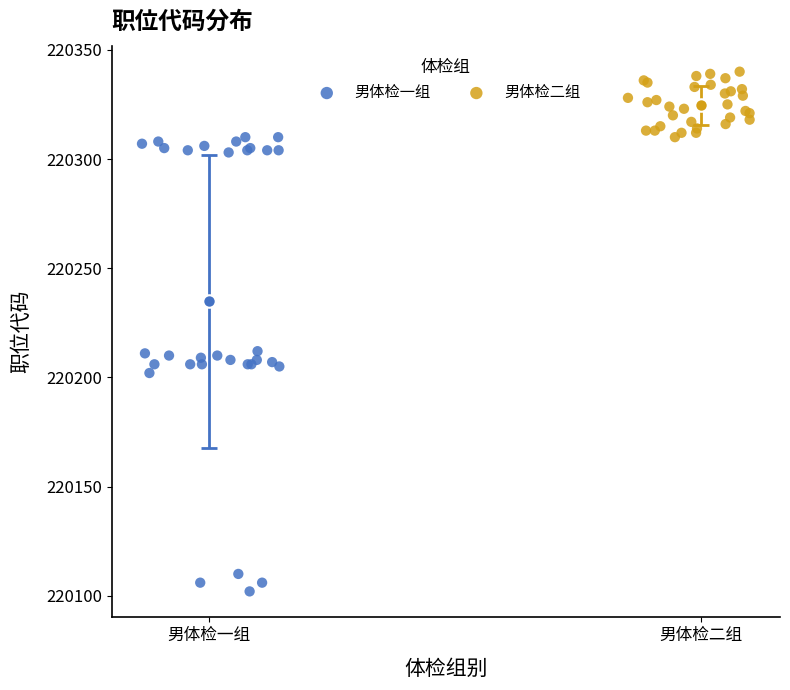

Which series reaches the maximum Y coordinate?

男体检二组